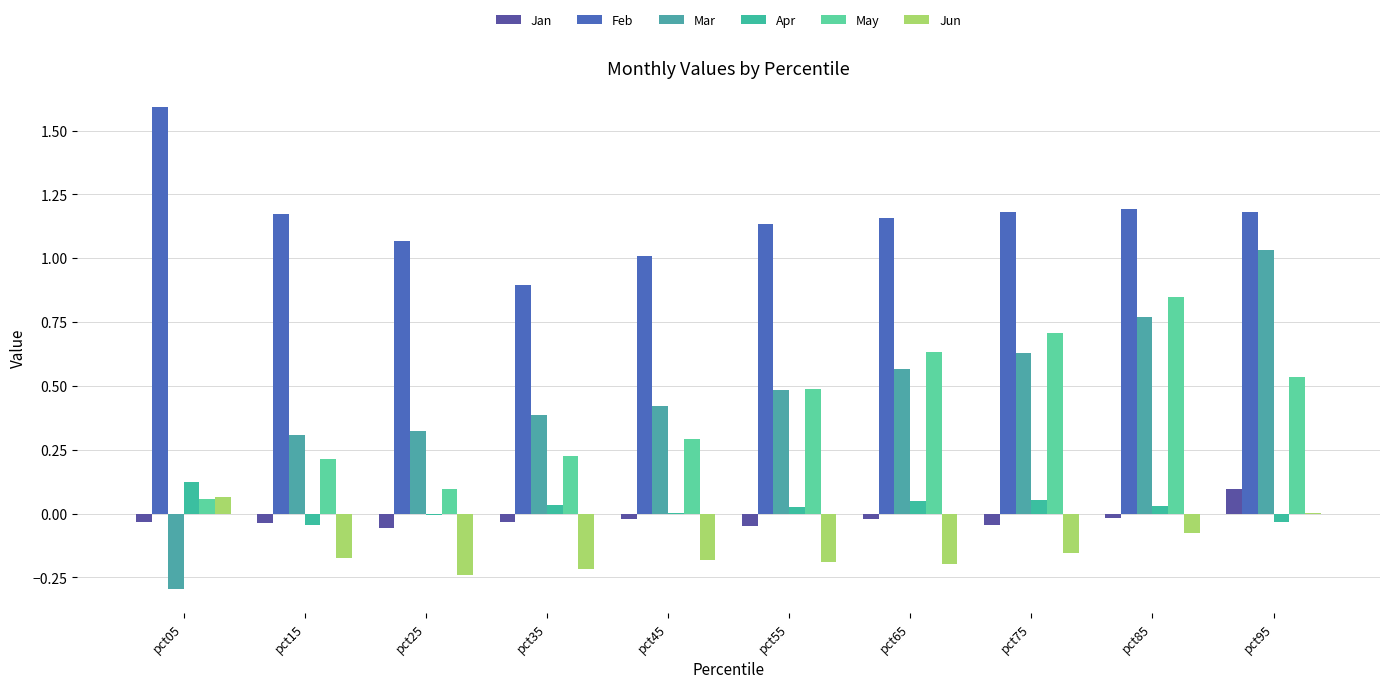

At which label is Jun closest to 0?

pct95